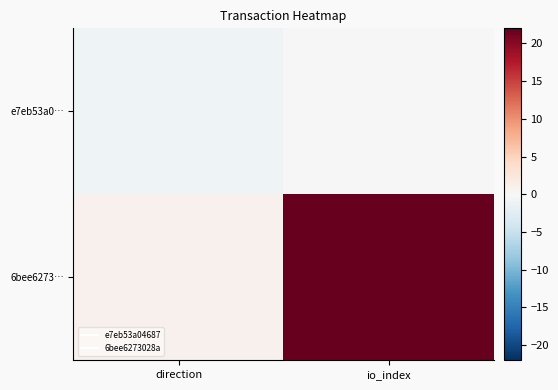

Which series has the largest total across all categories?

6bee6273…